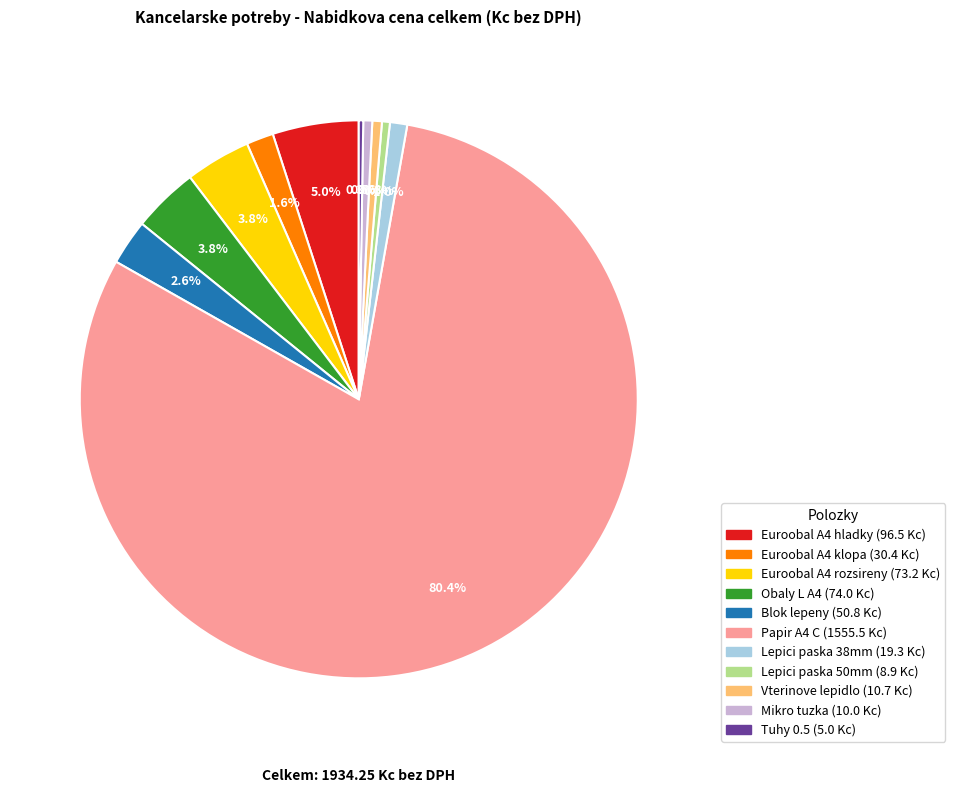

Does any single category account for the majority?

Yes